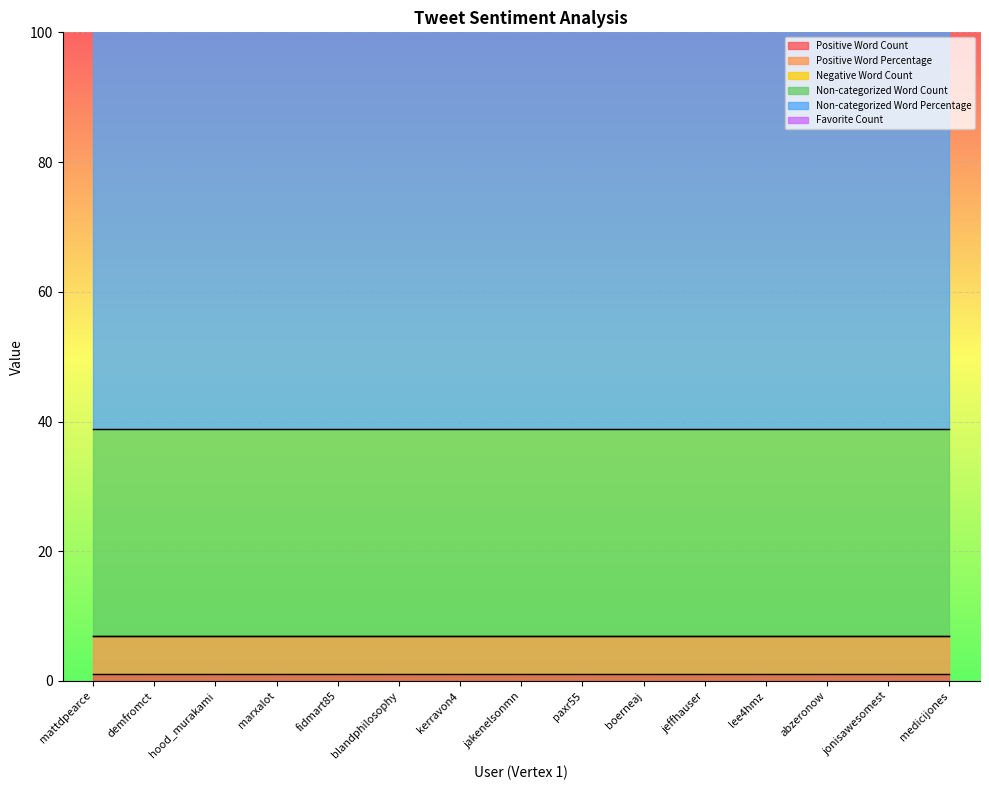

Which series has the largest total across all categories?

Non-categorized Word Percentage